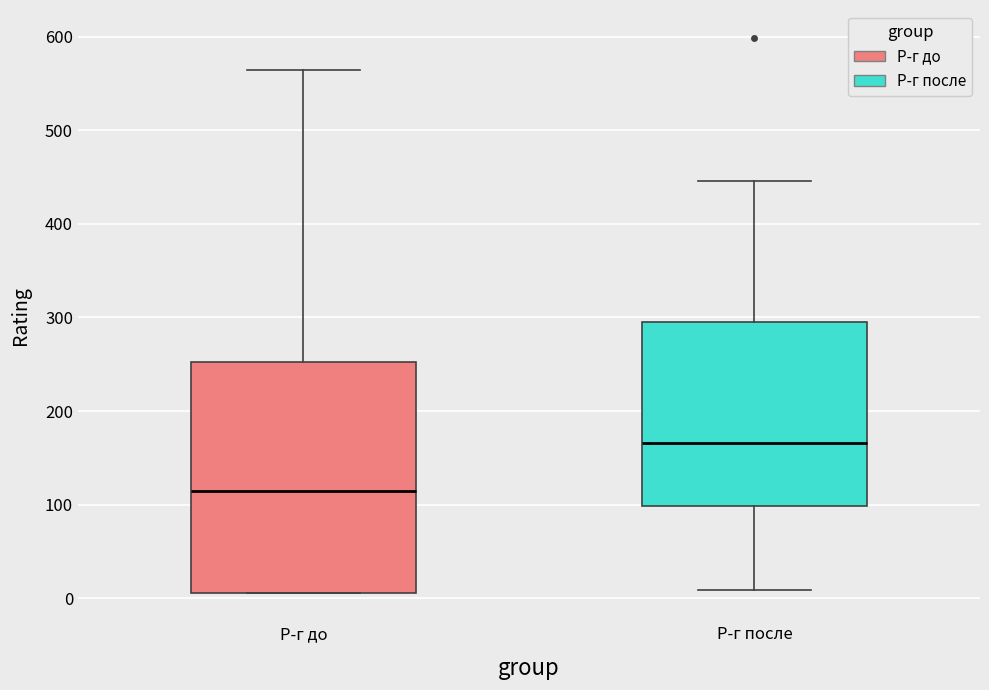

Which box has the lowest median line?

Р-г до